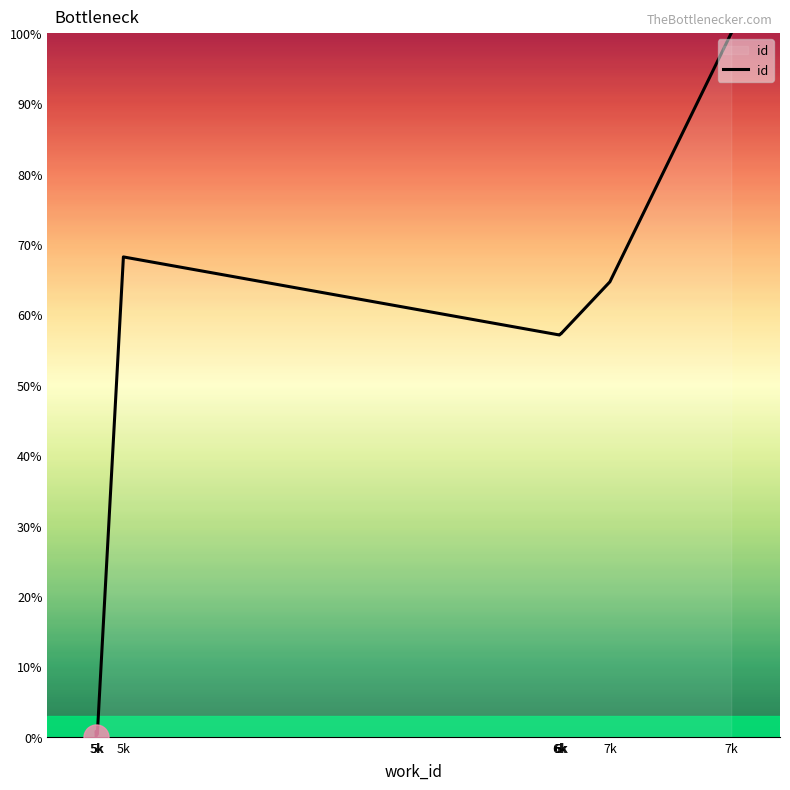

At which label is the value closest to 50?

6k